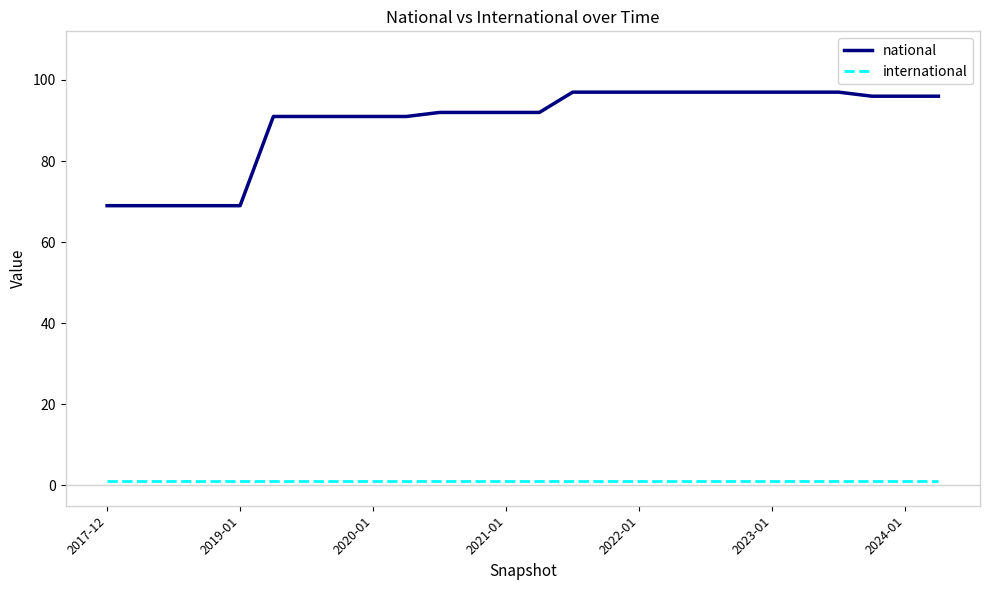

Which series has the largest total across all categories?

national